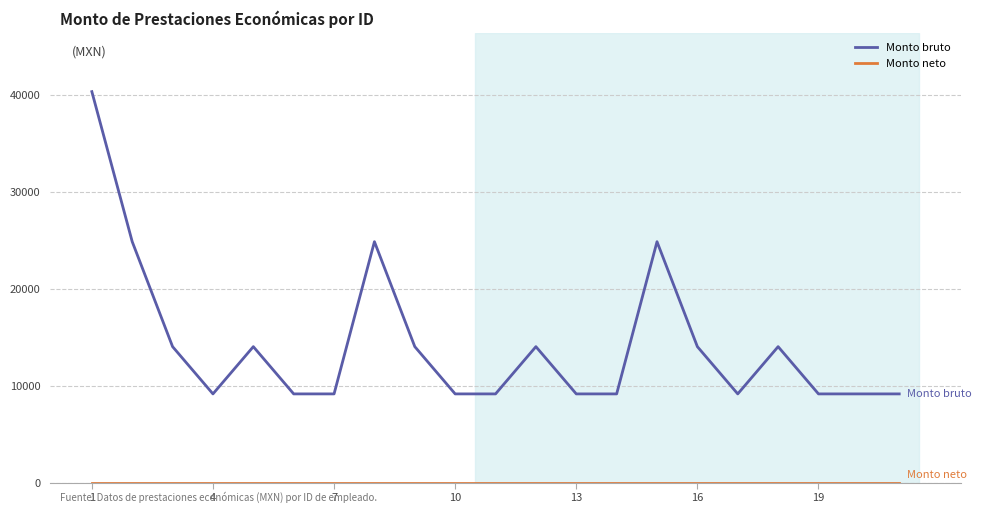

What is the minimum value for Monto bruto?

9143.5